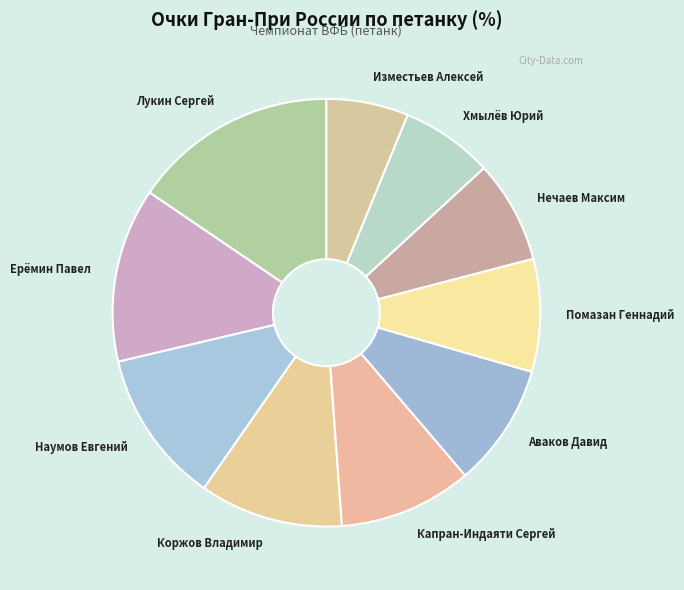

Which category has the smallest portion of the pie?

Изместьев Алексей